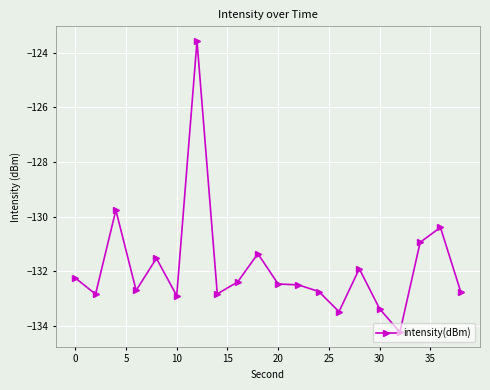

What is the value of the 11th point from the left?

-132.5